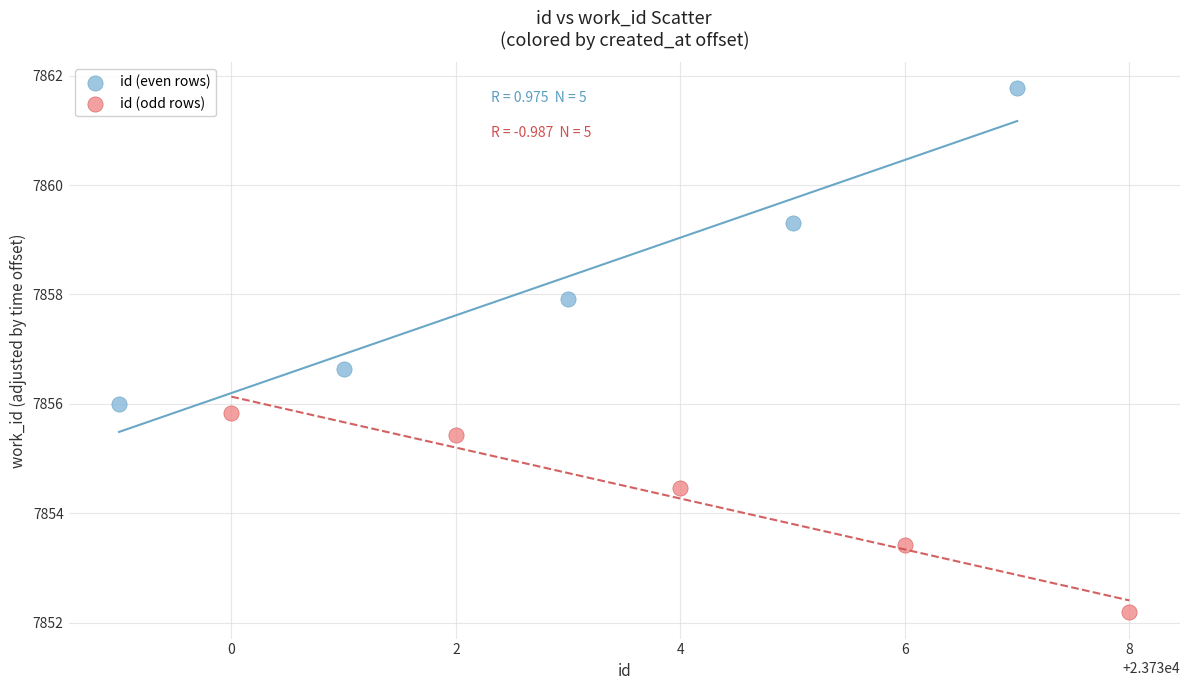

Which series reaches the minimum Y coordinate?

id (odd rows)